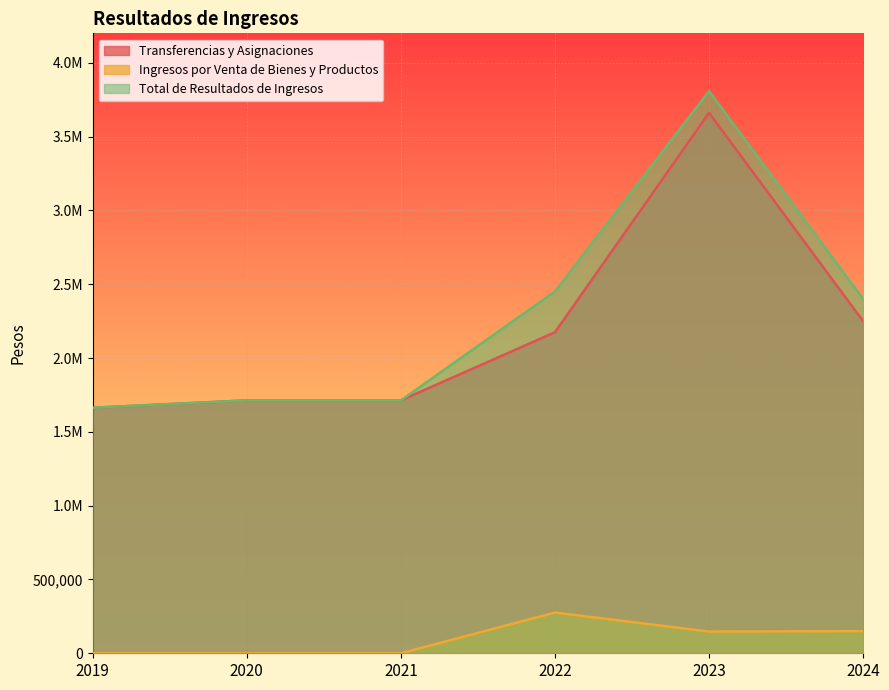

What is the total value across all series at 2021?

3426492.0